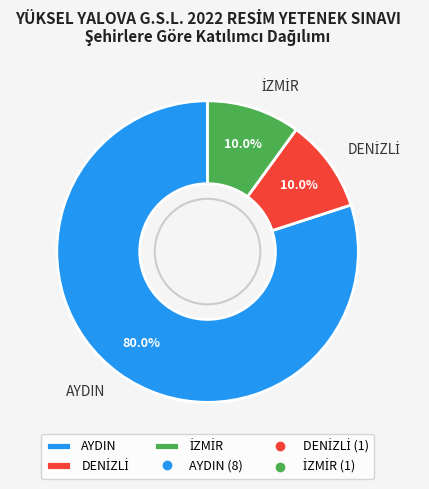

Does AYDIN account for over 50% of the chart?

Yes